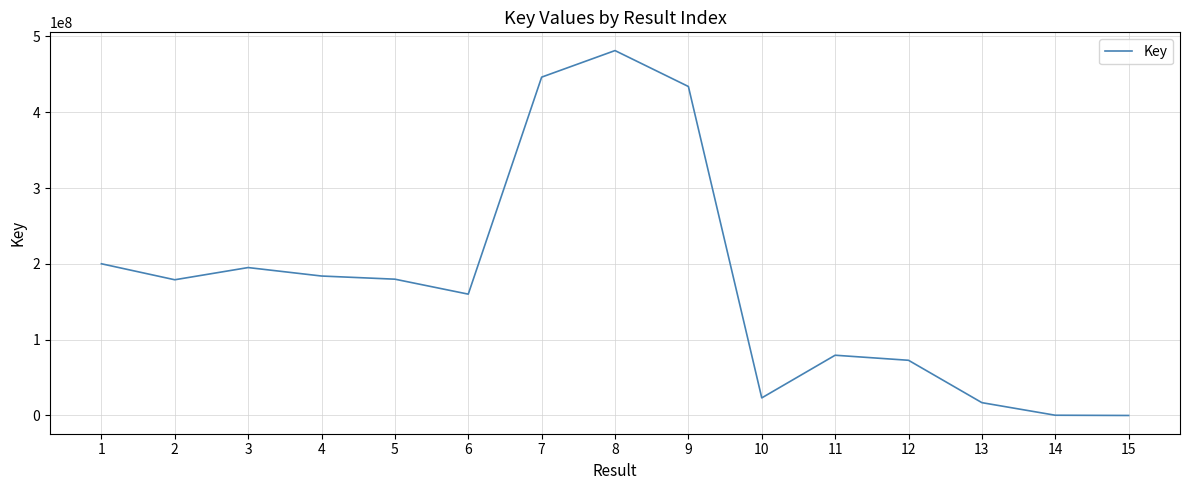

Is it true that the value at 11 is 79472145?

True